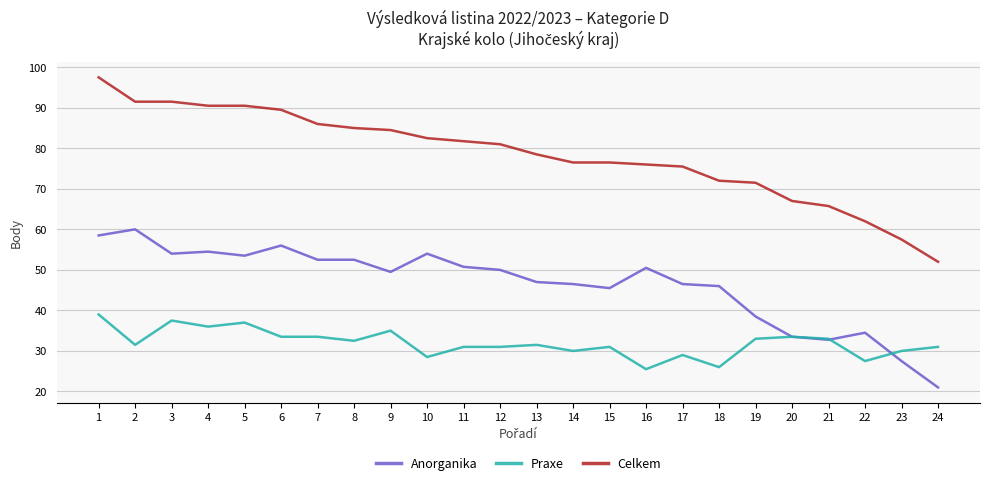

Count the number of data series in this chart.

3